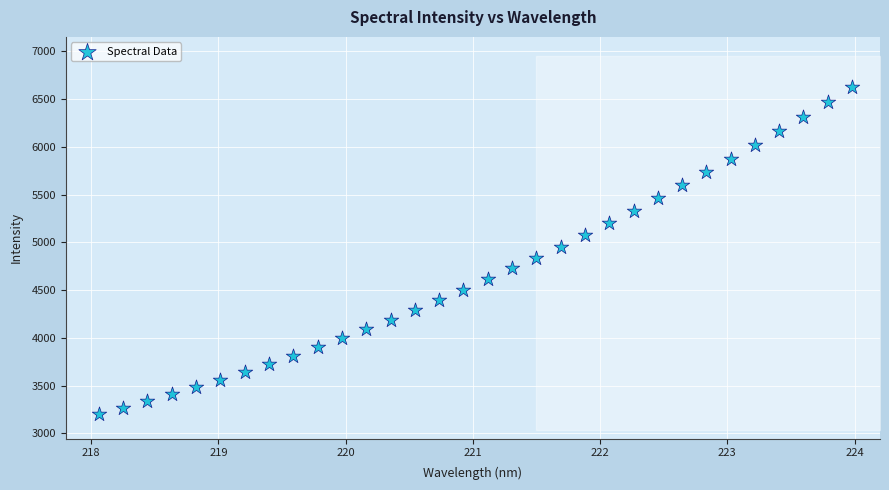

What is the range of Y values (max minus min)?

3423.2